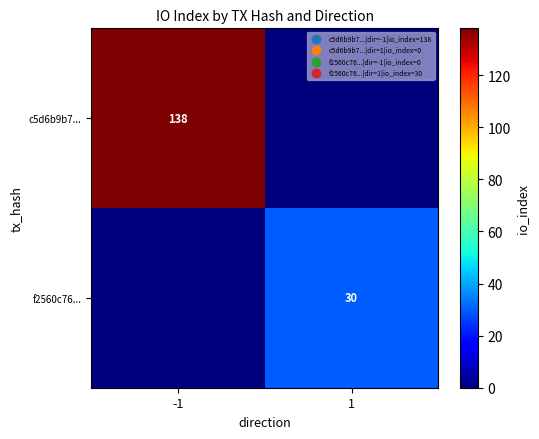

Is it true that f2560c76... equals 16 at 1?

False